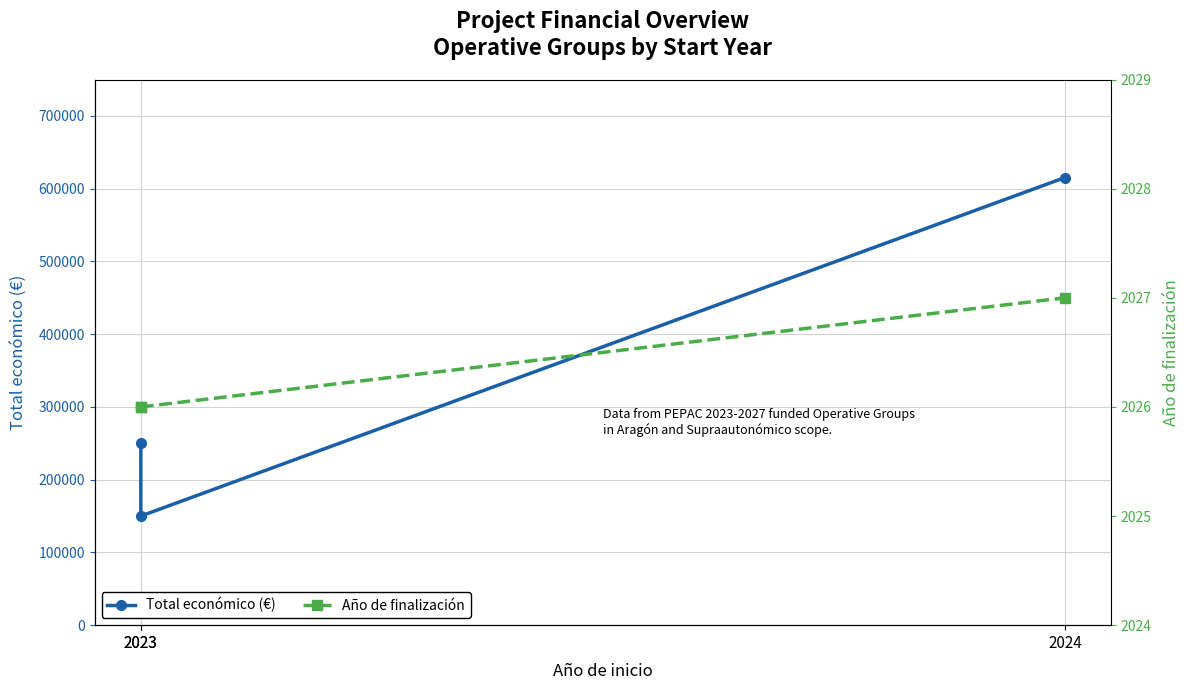

Reading right to left, extract all data points from this chart.

Total económico (€): 615375	150000	250000
Año de finalización: 2027	2026	2026